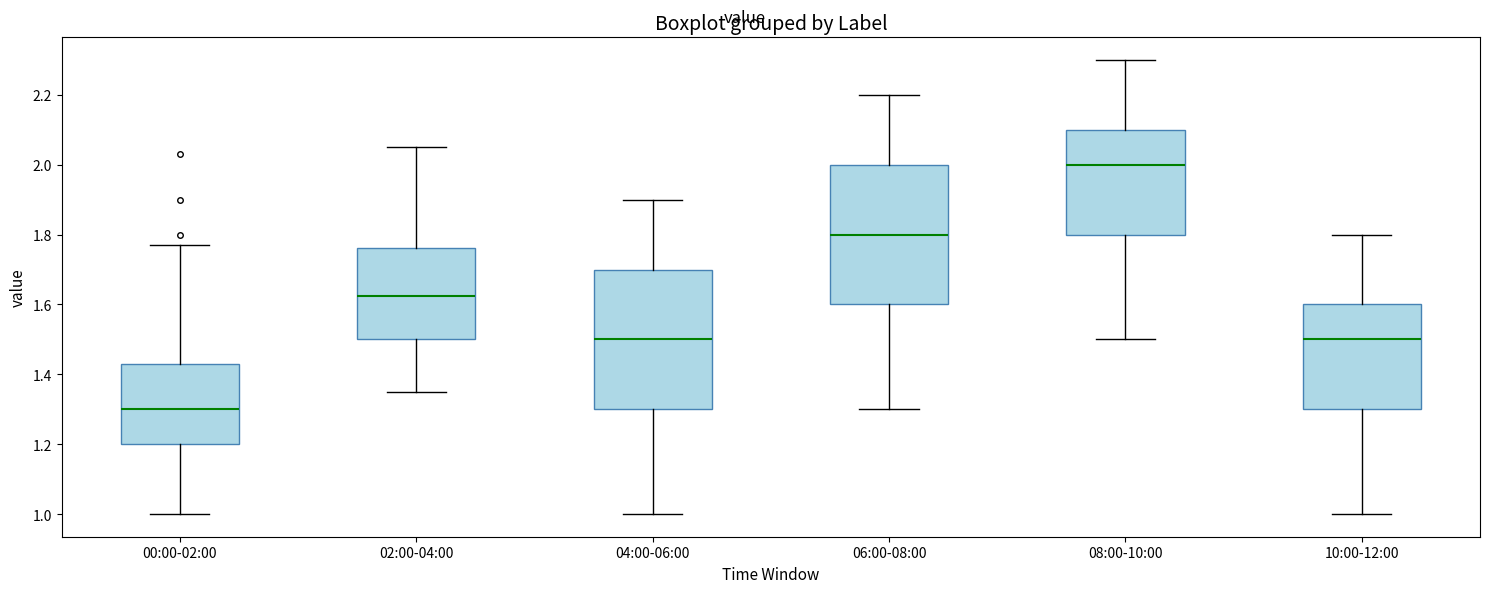

Reading left to right, transcribe this box plot: for each box, give where its median line is, the range the box spans, and where its two whiskers end, as read against the y-axis. The values are not printed on the chart, so give them approximately, as read against the axis.

00:00-02:00: median 1.30, box 1.20 to 1.44, whiskers 1.00 to 1.78
02:00-04:00: median 1.62, box 1.50 to 1.76, whiskers 1.36 to 2.06
04:00-06:00: median 1.50, box 1.30 to 1.70, whiskers 1.00 to 1.90
06:00-08:00: median 1.80, box 1.60 to 2.00, whiskers 1.30 to 2.20
08:00-10:00: median 2.00, box 1.80 to 2.10, whiskers 1.50 to 2.30
10:00-12:00: median 1.50, box 1.30 to 1.60, whiskers 1.00 to 1.80